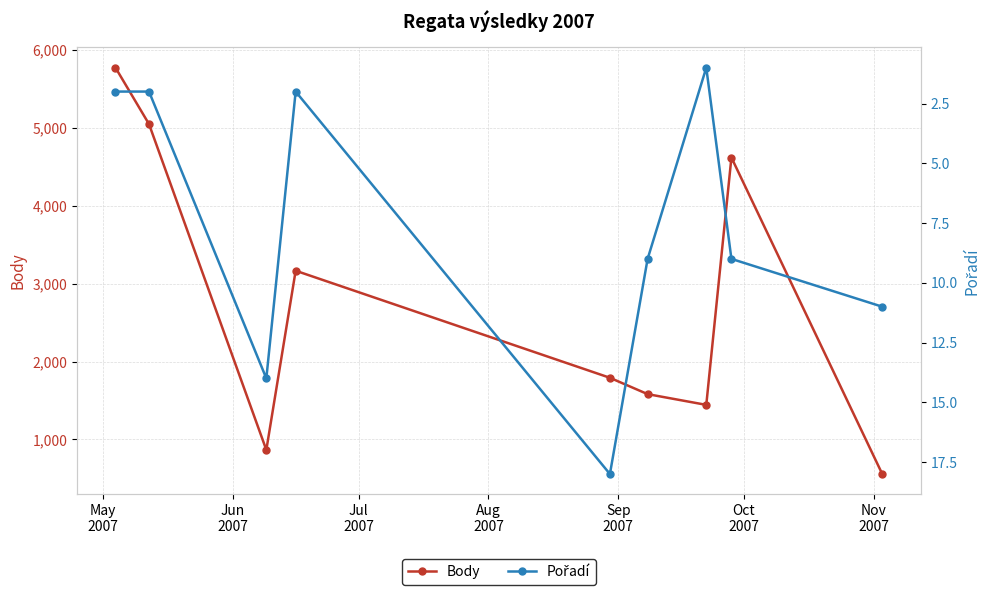

What is the value of the Body point at the 6th from the left?

1581